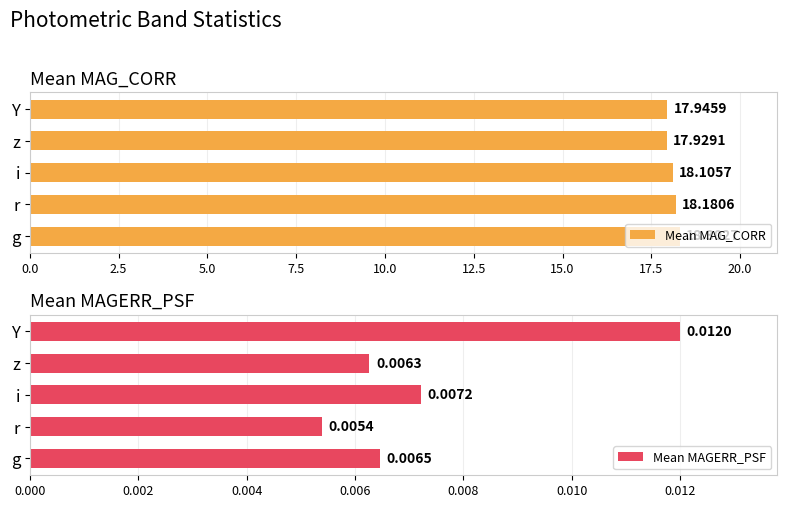

Which series has the largest total across all categories?

Mean MAG_CORR